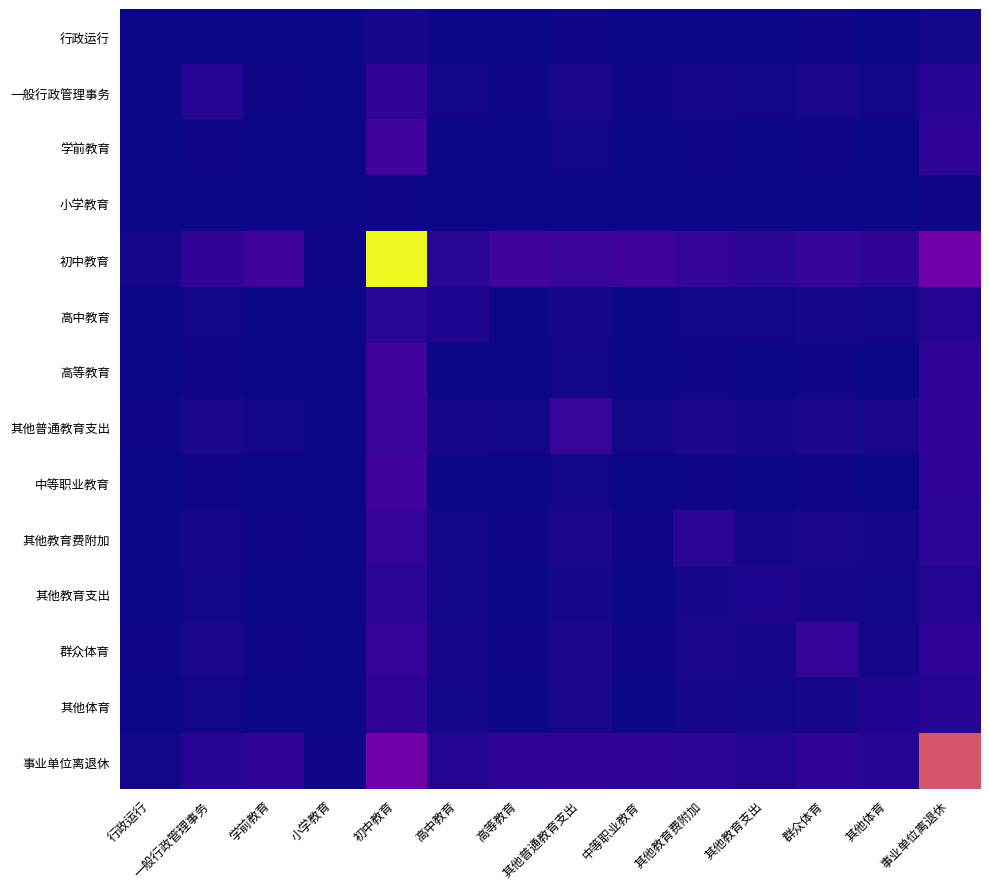

Between 其他体育 and 学前教育, which is larger?

其他体育